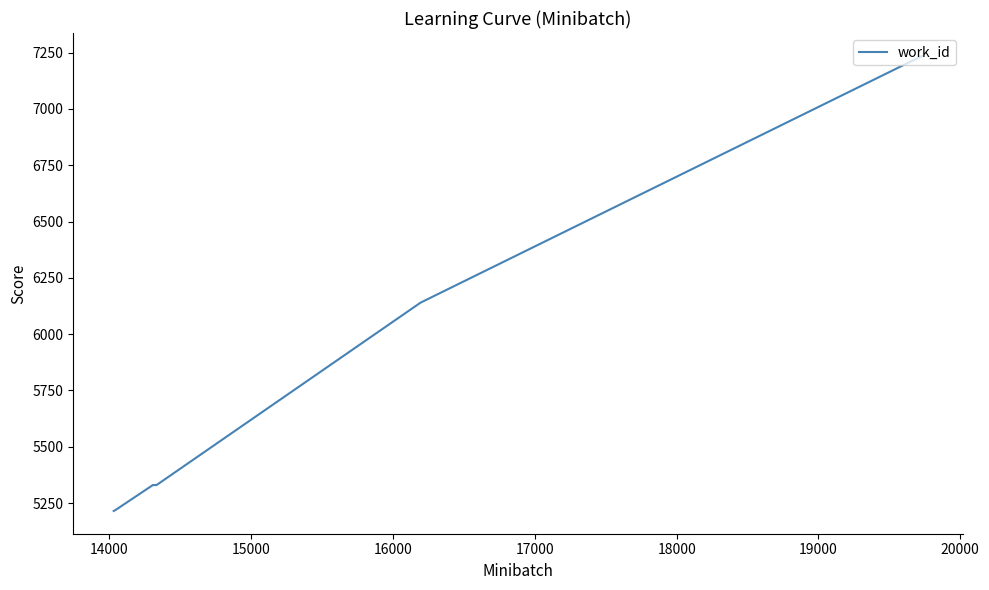

What is the difference between the maximum and second lowest values?

2017